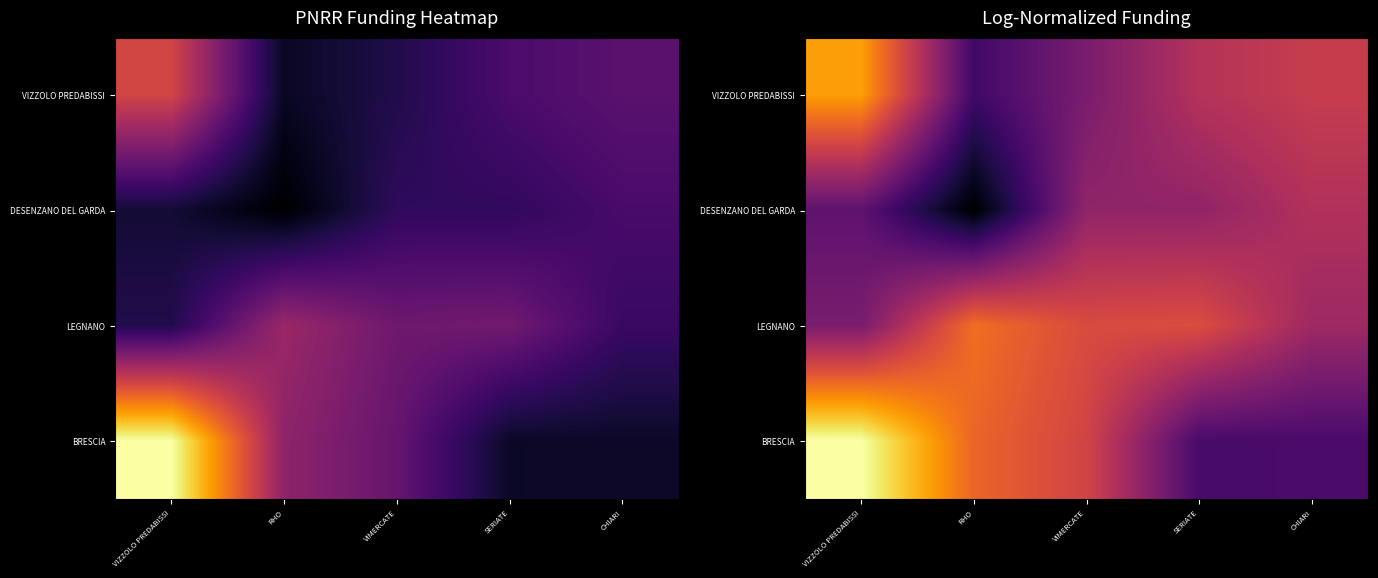

Is it true that BRESCIA equals 16.8 at VIZZOLO PREDABISSI?

True